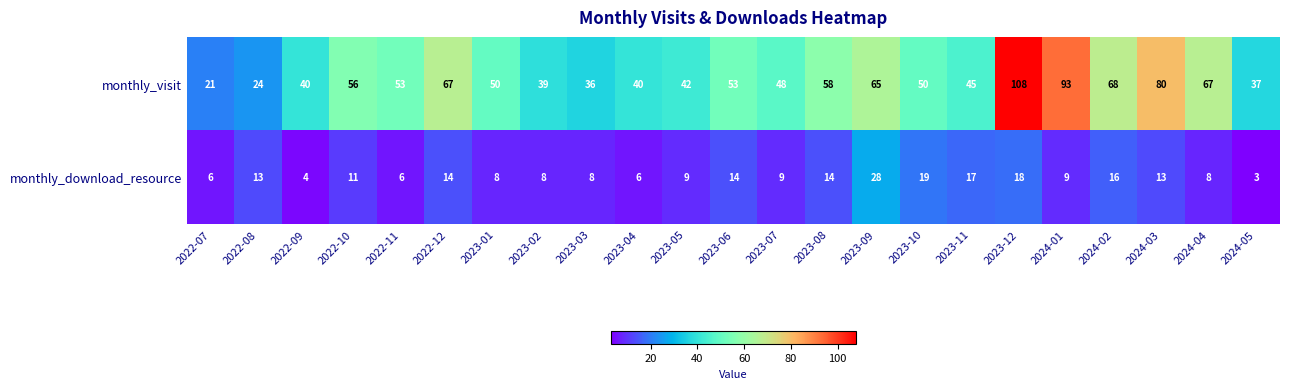

The value of monthly_visit at 2024-05 is 37. True or false?

True